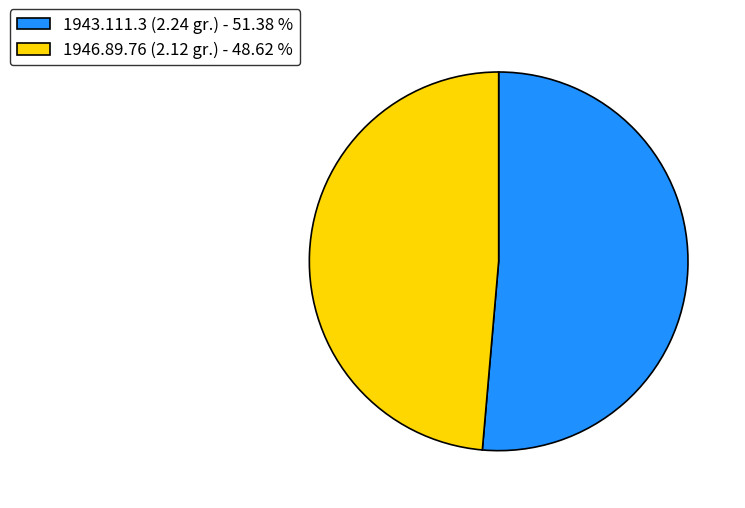

What is the largest slice in the pie chart?

1943.111.3 (2.24 gr.)